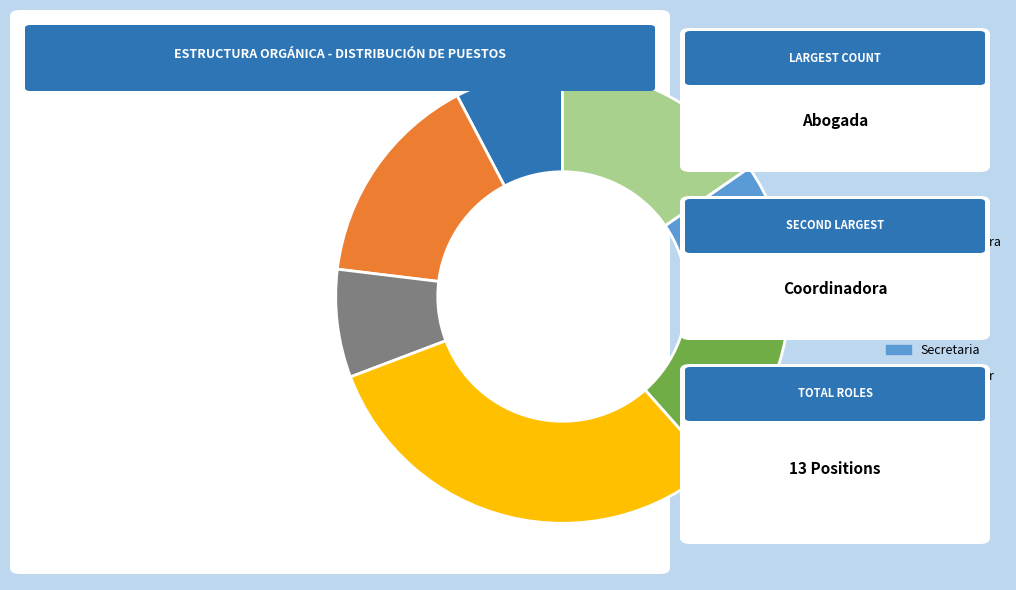

Does any single category account for the majority?

No